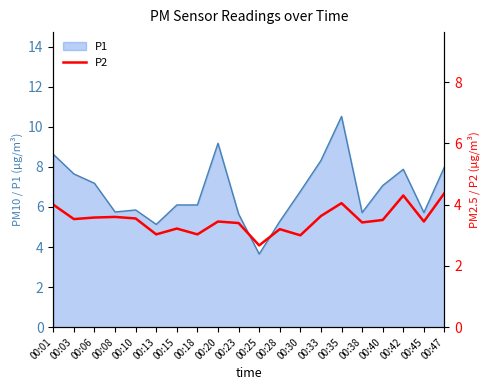

How many data points does each series have?

20